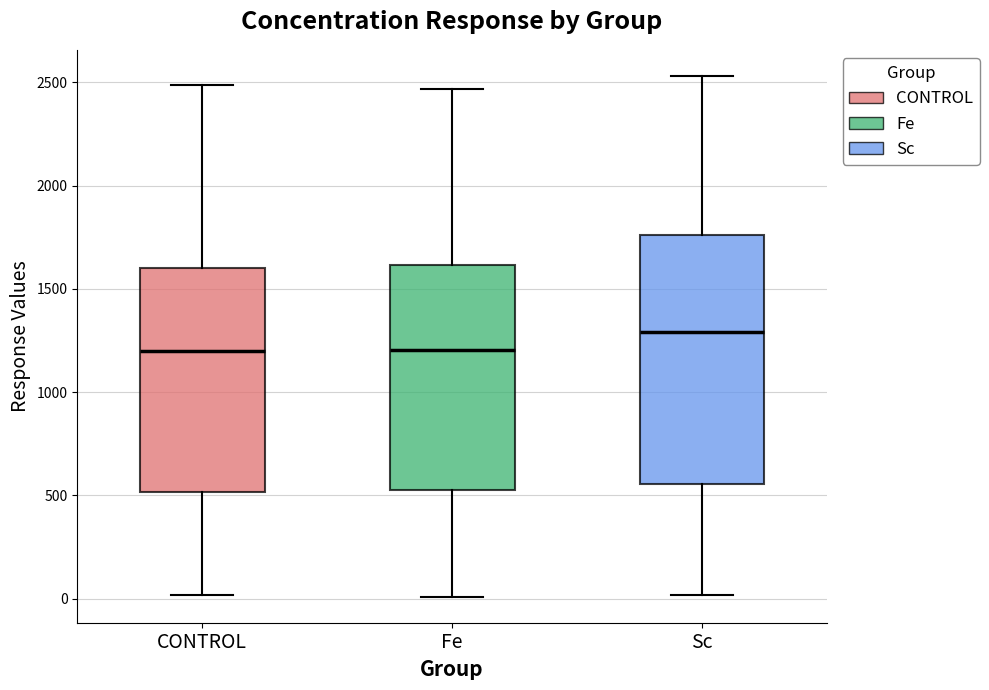

Where does the lower whisker of the box for Sc end on the y-axis? The values are not printed on the chart, so give them approximately, as read against the axis.

0